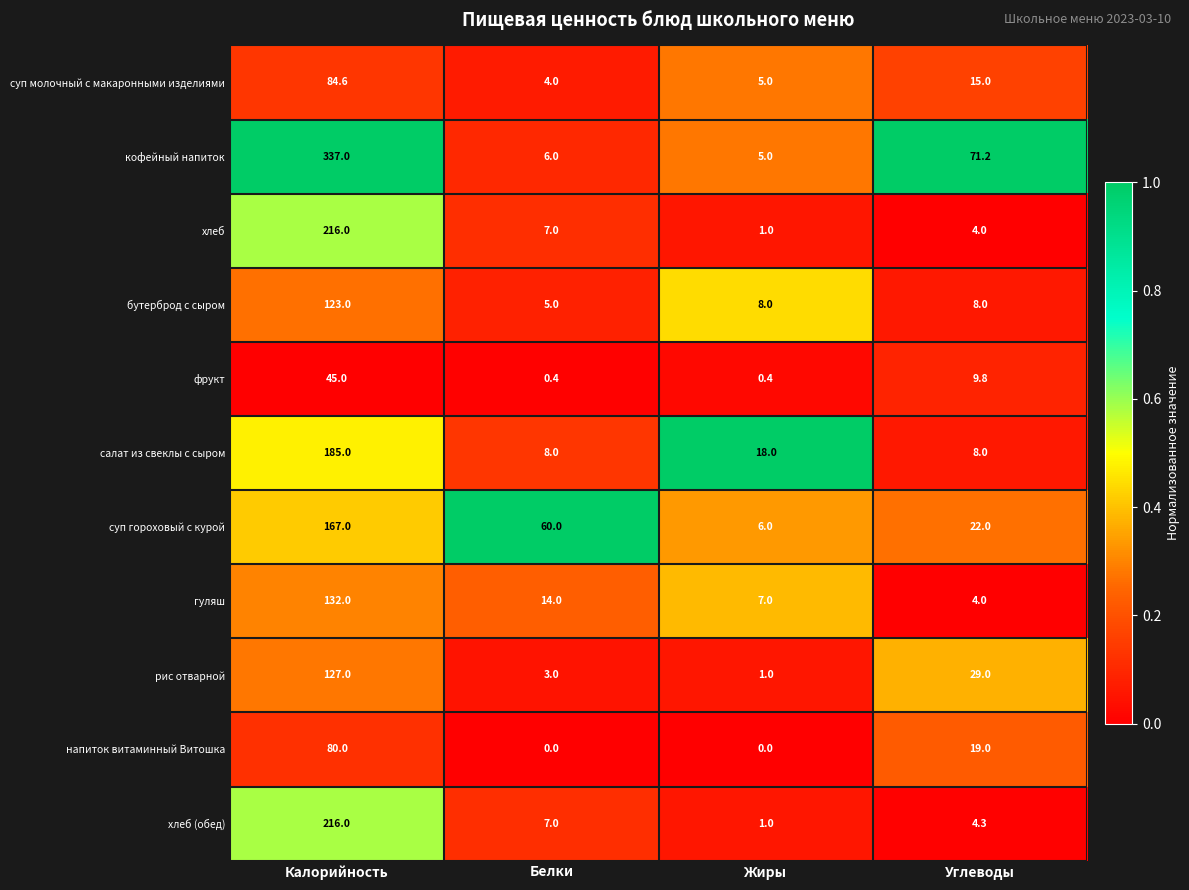

At how many categories does at least one series exceed 0?

4